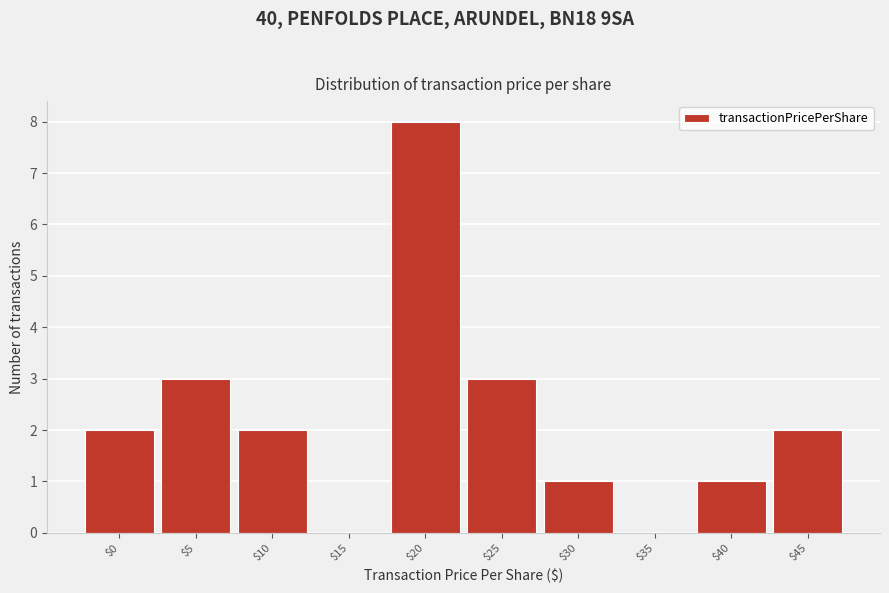

The value at $15 is 0. True or false?

True